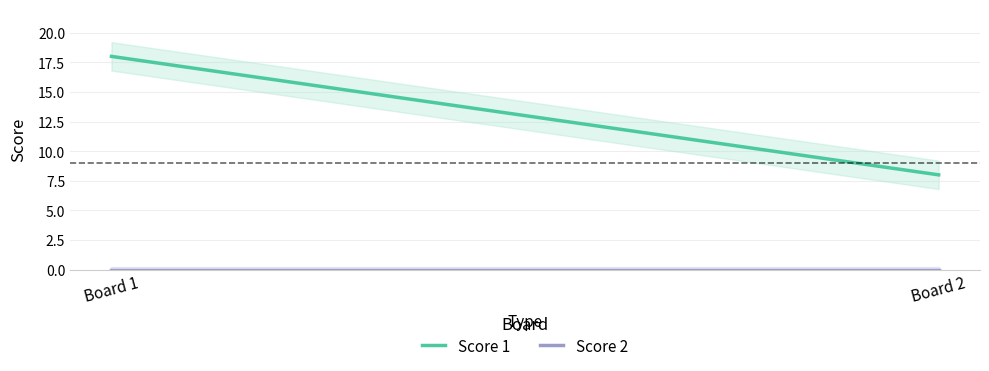

How many data points in Score 1 are less than 18?

1